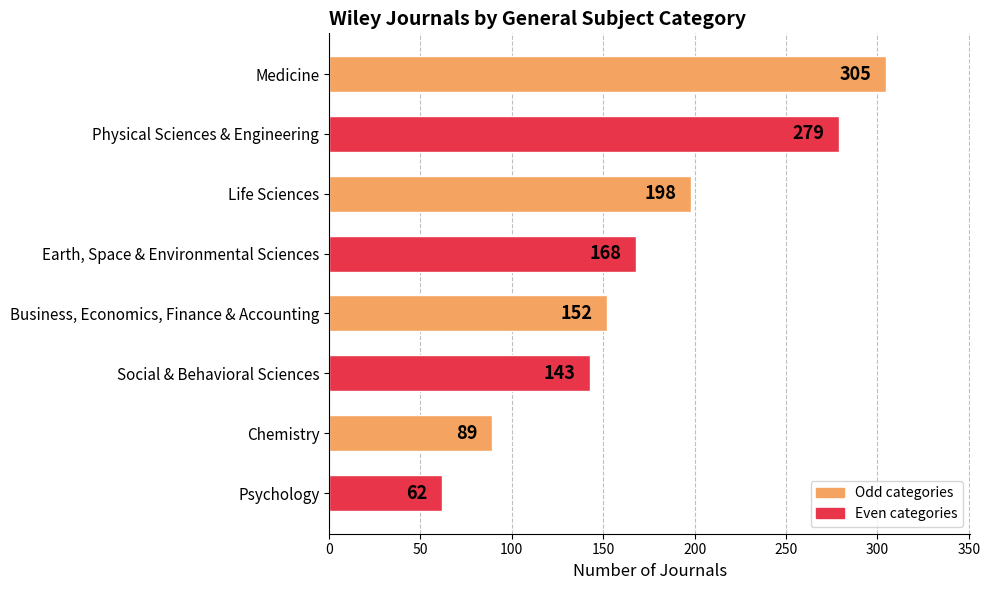

True or false: the data shows 305 at Medicine.

True